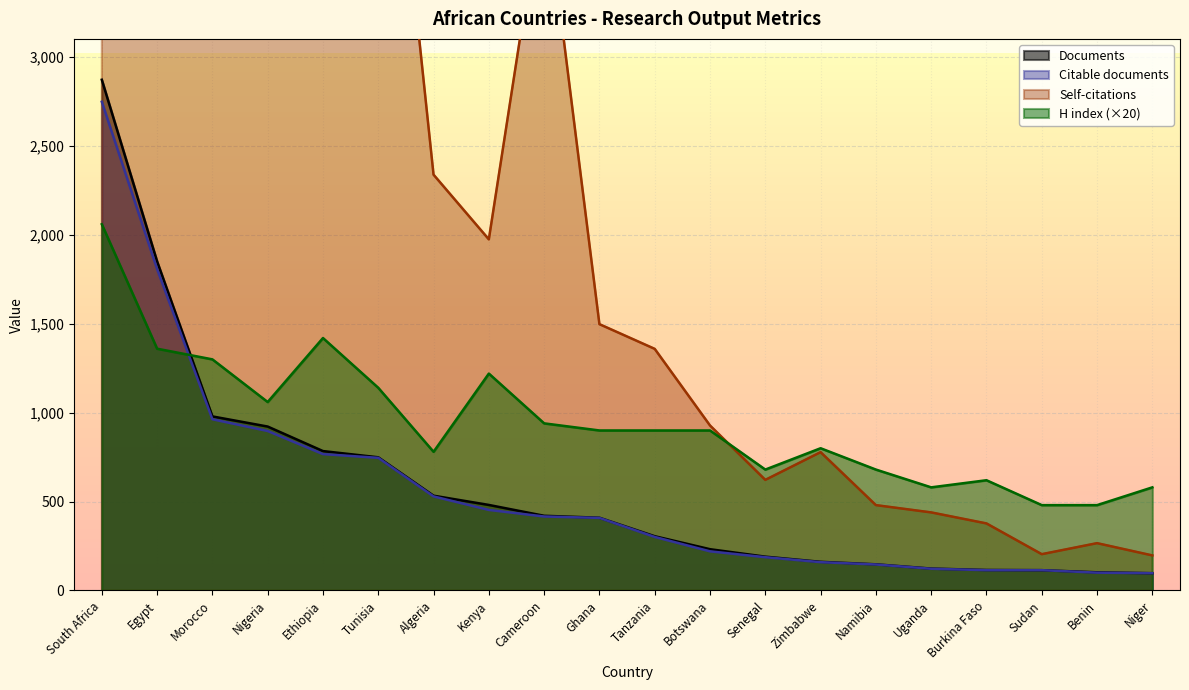

True or false: Self-citations has more than 1 interior local peaks.

True